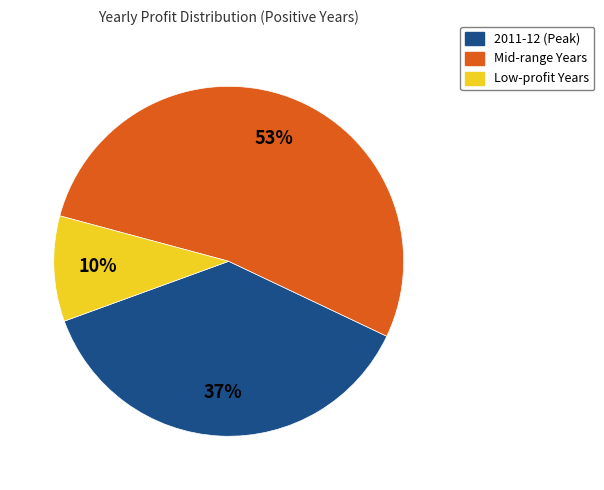

Approximately how many times larger is the value at 2011-12 (Peak) compared to Mid-range Years?

0.7